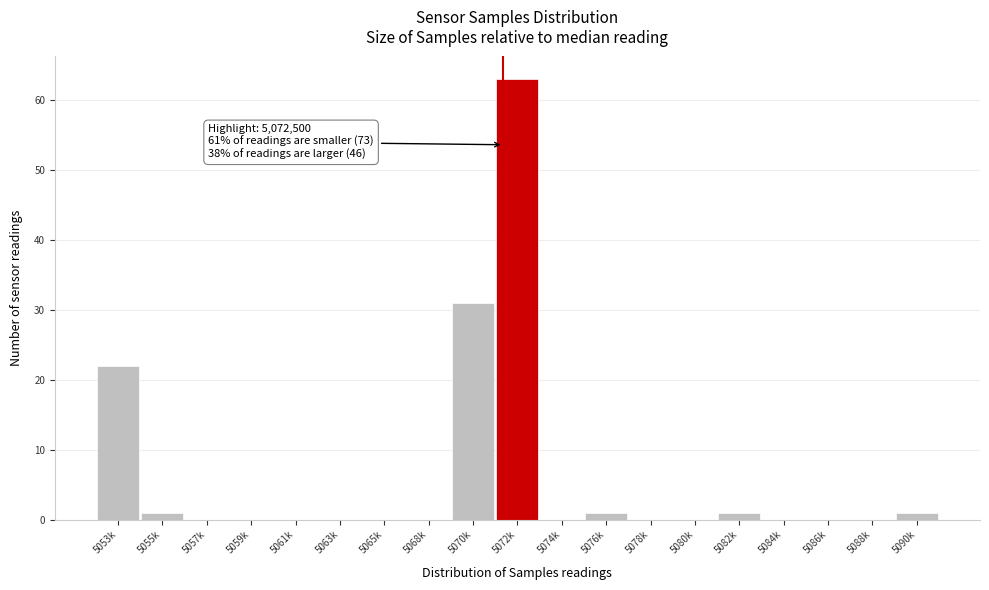

Reading right to left, extract all data points from this chart.

5090k=1	5088k=0	5086k=0	5084k=0	5082k=1	5080k=0	5078k=0	5076k=1	5074k=0	5072k=63	5070k=31	5068k=0	5065k=0	5063k=0	5061k=0	5059k=0	5057k=0	5055k=1	5053k=22